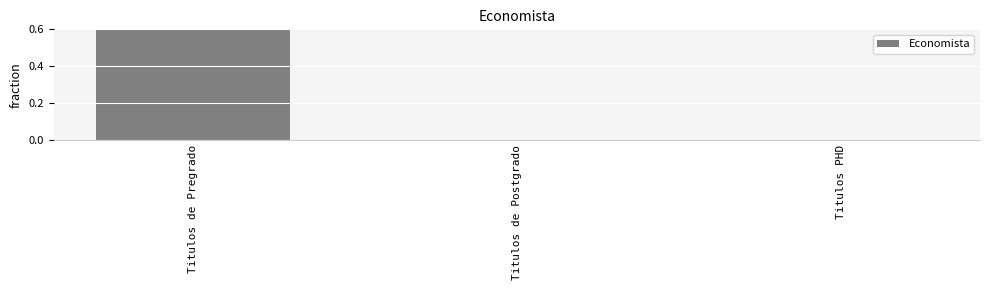

What is the change in value from Titulos de Pregrado to Titulos de Postgrado?

-1